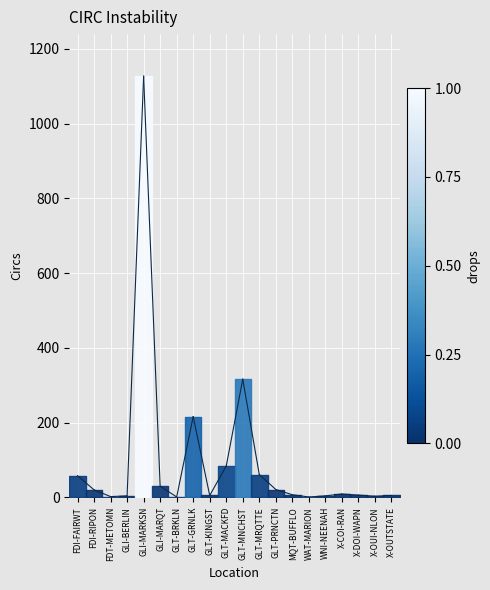

Approximately how many times larger is the value at FDI-RIPON compared to FDI-FAIRWT?

0.3